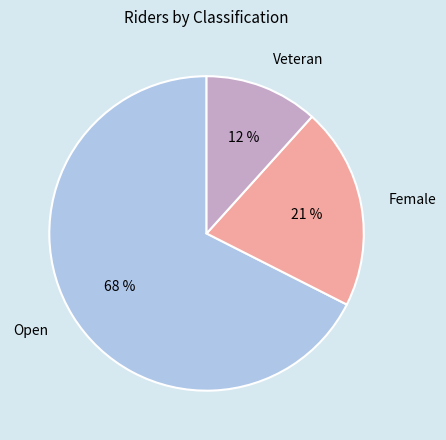

Do Open and Female together represent more than half of the pie?

Yes